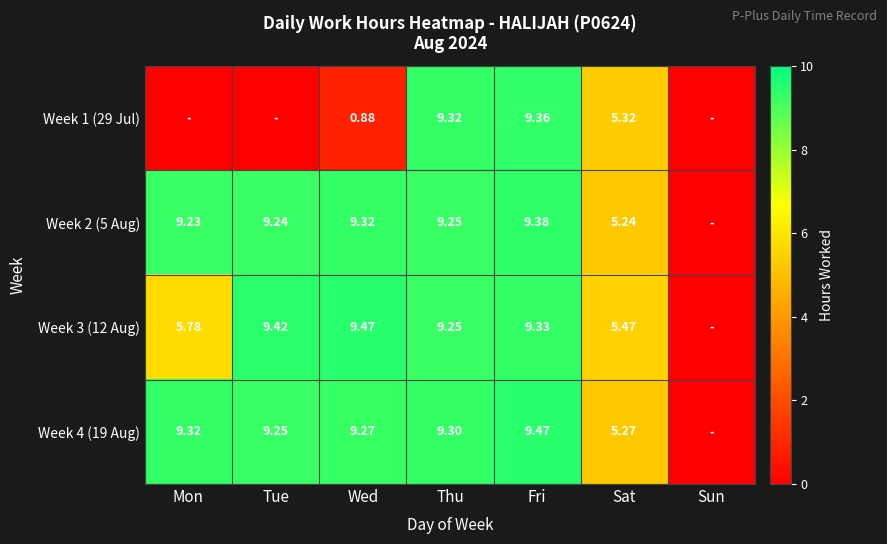

Which category has the highest value across all series?

Wed